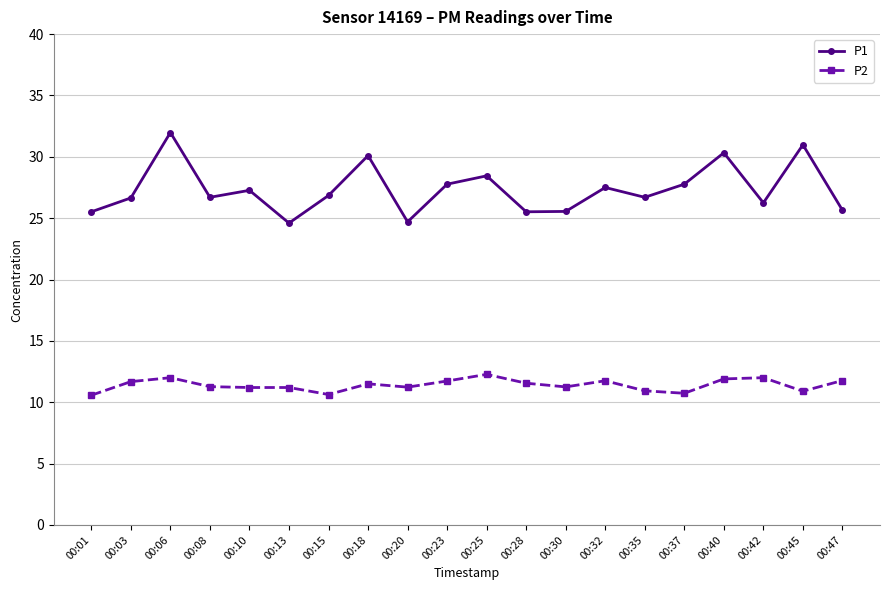

What are all the series names shown in the legend?

P1, P2